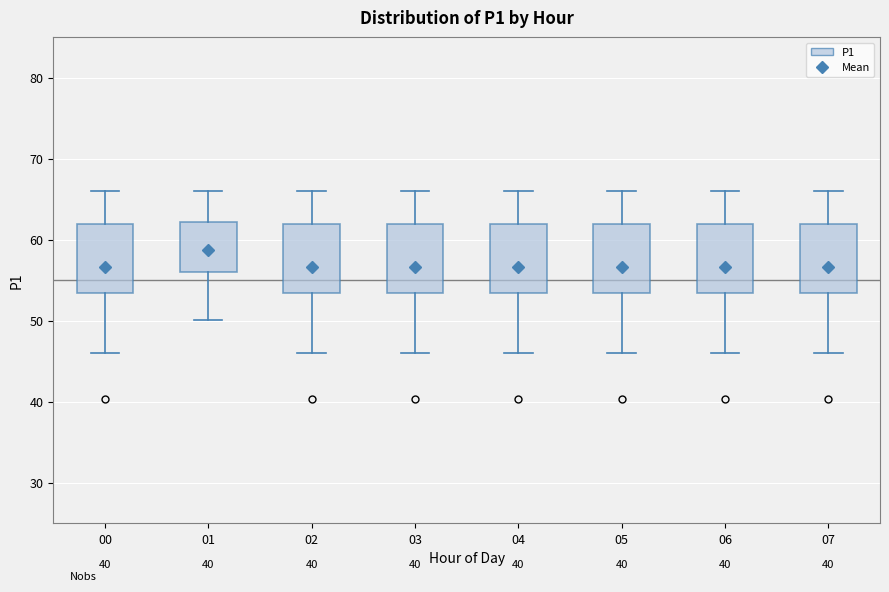

Reading left to right, read every box against the y-axis: the position of its median line, the range the box covers, and the ends of its whiskers. The values are not printed on the chart, so give them approximately, as read against the axis.

00: median 57, box 53 to 62, whiskers 46 to 66
01: median 58, box 56 to 62, whiskers 50 to 66
02: median 57, box 53 to 62, whiskers 46 to 66
03: median 57, box 53 to 62, whiskers 46 to 66
04: median 57, box 53 to 62, whiskers 46 to 66
05: median 57, box 53 to 62, whiskers 46 to 66
06: median 57, box 53 to 62, whiskers 46 to 66
07: median 57, box 53 to 62, whiskers 46 to 66